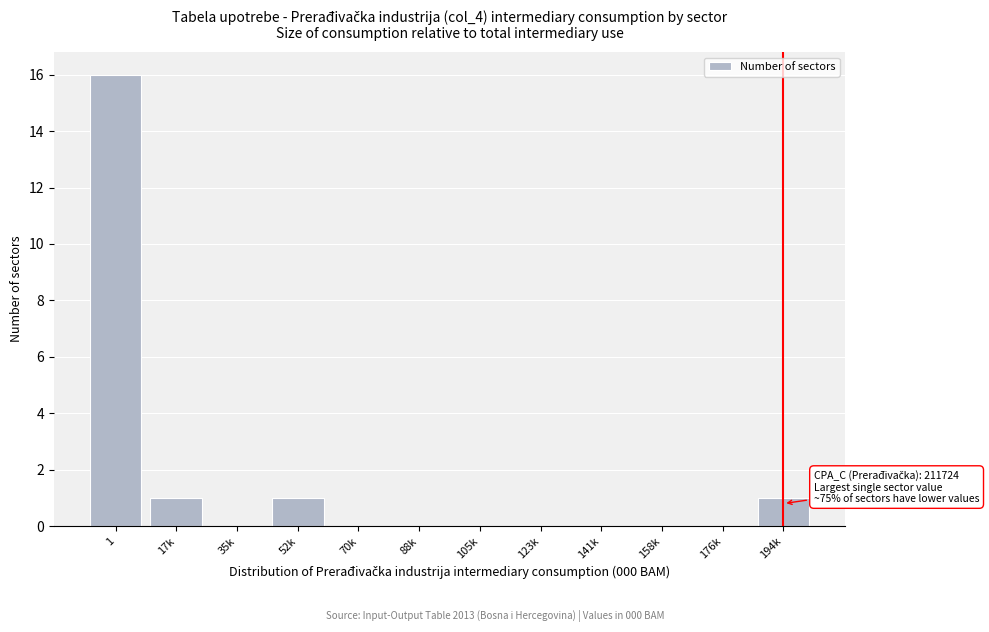

Reading left to right, list all the values displayed in this chart.

1=16	17k=1	35k=0	52k=1	70k=0	88k=0	105k=0	123k=0	141k=0	158k=0	176k=0	194k=1